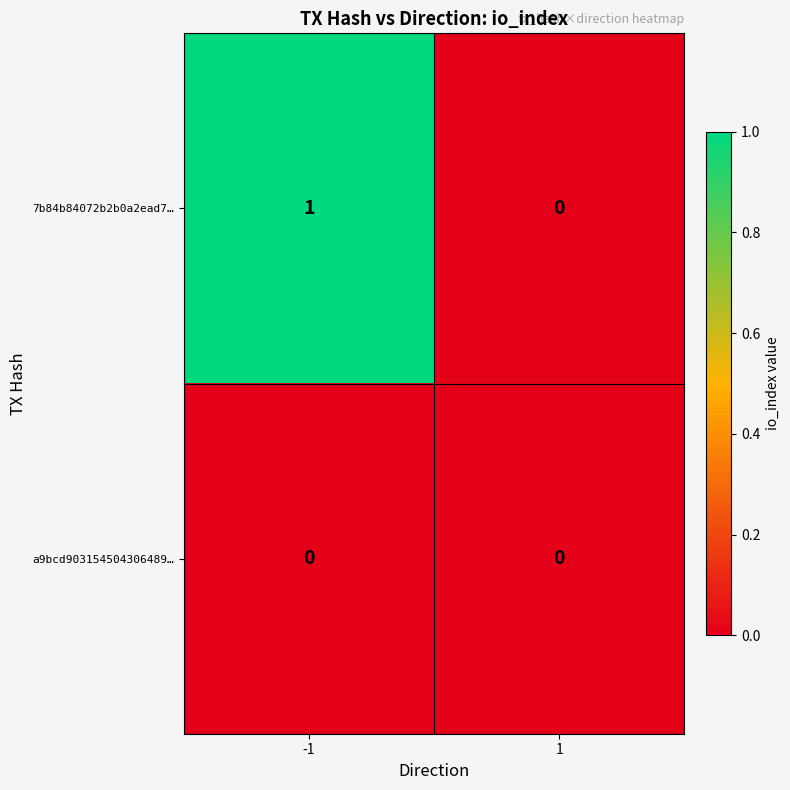

Which series has the widest spread of values?

7b84b84072b2b0a2ead7…